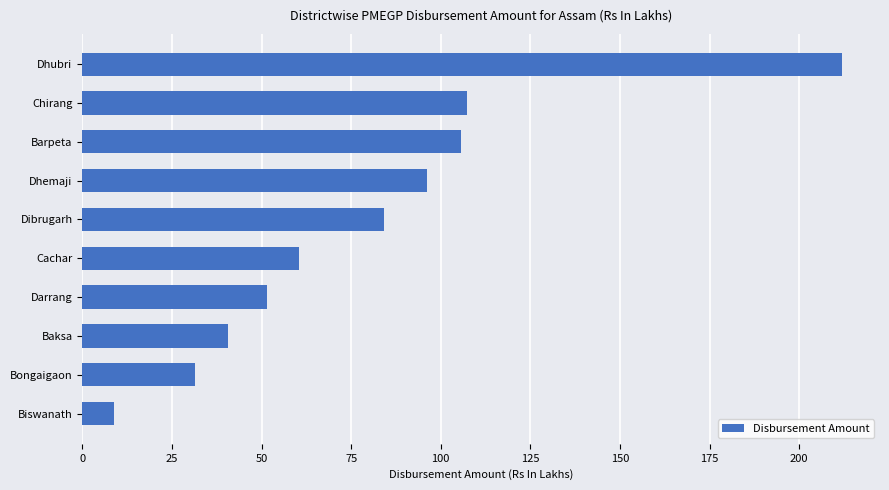

What is the label of the 3rd bar from the bottom?

Baksa